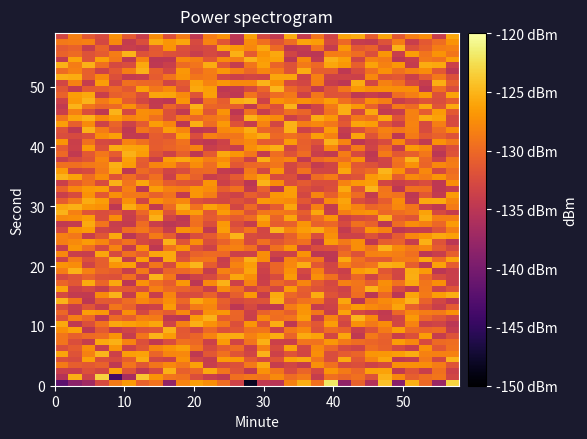

Count the number of categories in the chart.

30